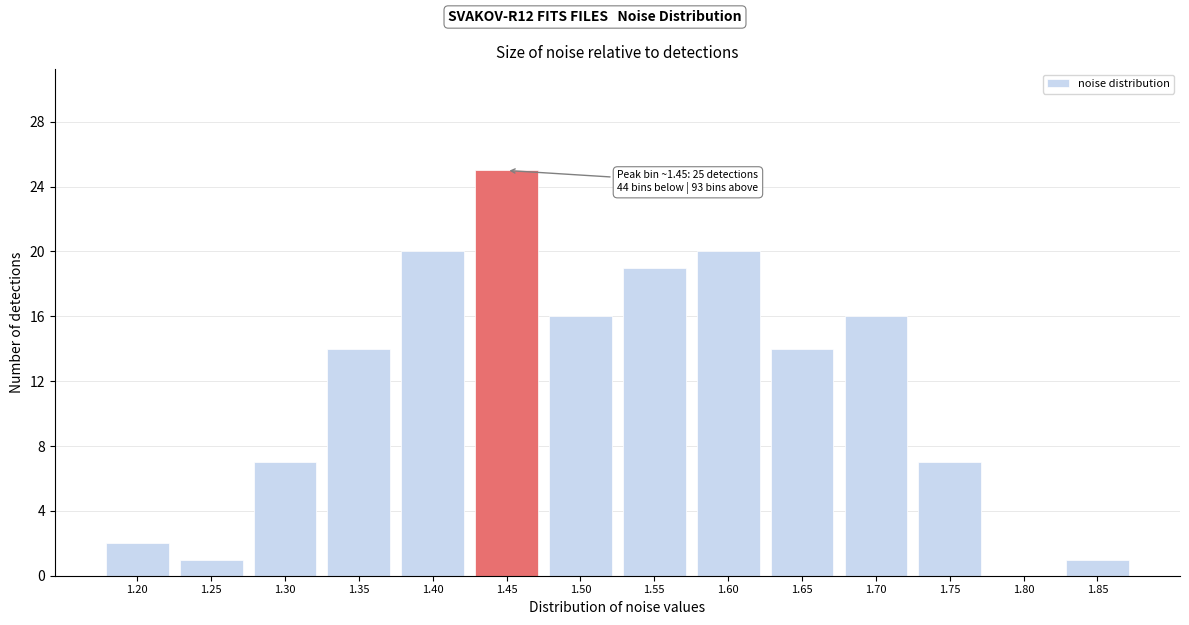

Reading left to right, extract all data points from this chart.

1.20=2	1.25=1	1.30=7	1.35=14	1.40=20	1.45=25	1.50=16	1.55=19	1.60=20	1.65=14	1.70=16	1.75=7	1.80=0	1.85=1